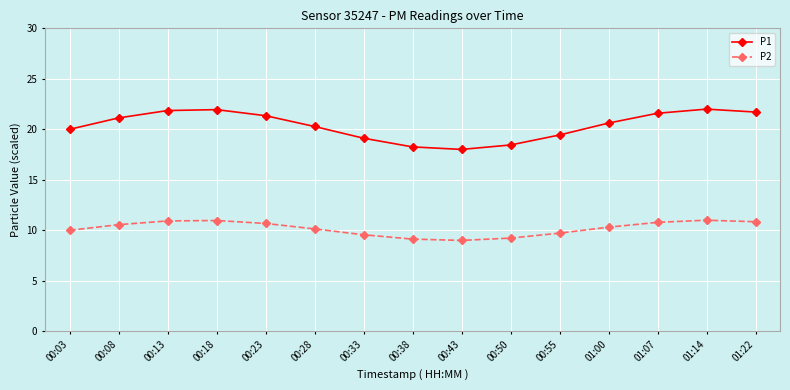

True or false: P1 and P2 intersect in this chart.

False